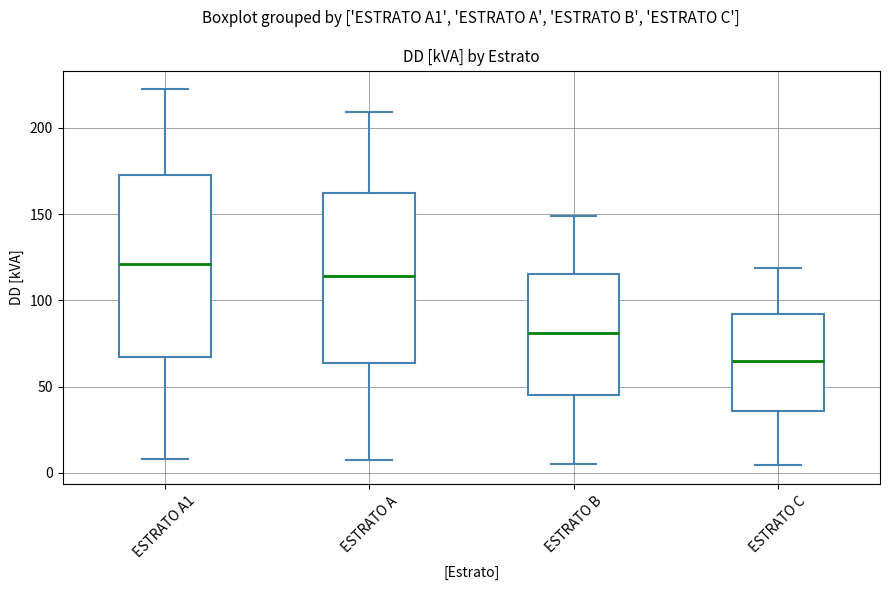

Reading left to right, read every box against the y-axis: the position of its median line, the range the box covers, and the ends of its whiskers. The values are not printed on the chart, so give them approximately, as read against the axis.

ESTRATO A1: median 120, box 65 to 175, whiskers 10 to 220
ESTRATO A: median 115, box 65 to 160, whiskers 10 to 210
ESTRATO B: median 80, box 45 to 115, whiskers 5 to 150
ESTRATO C: median 65, box 35 to 90, whiskers 5 to 120